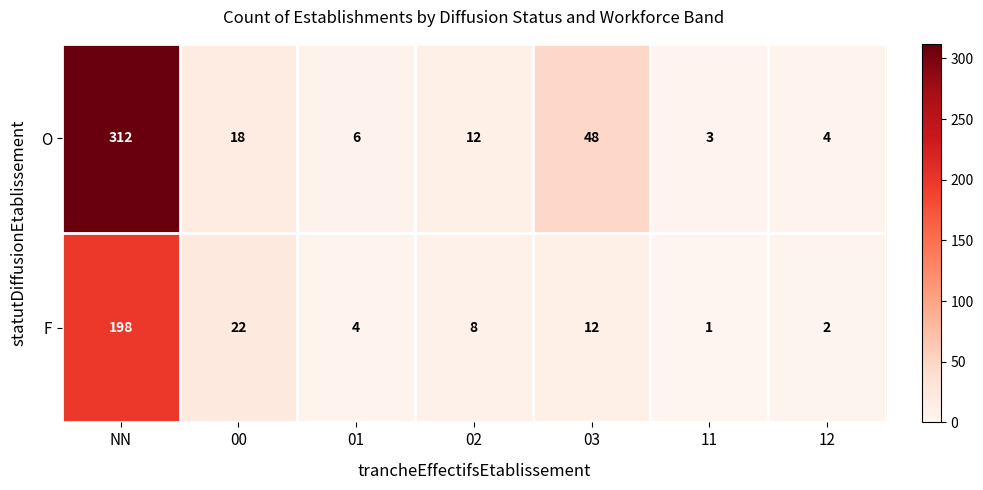

What is the difference between the maximum and second lowest values in the O series?

308